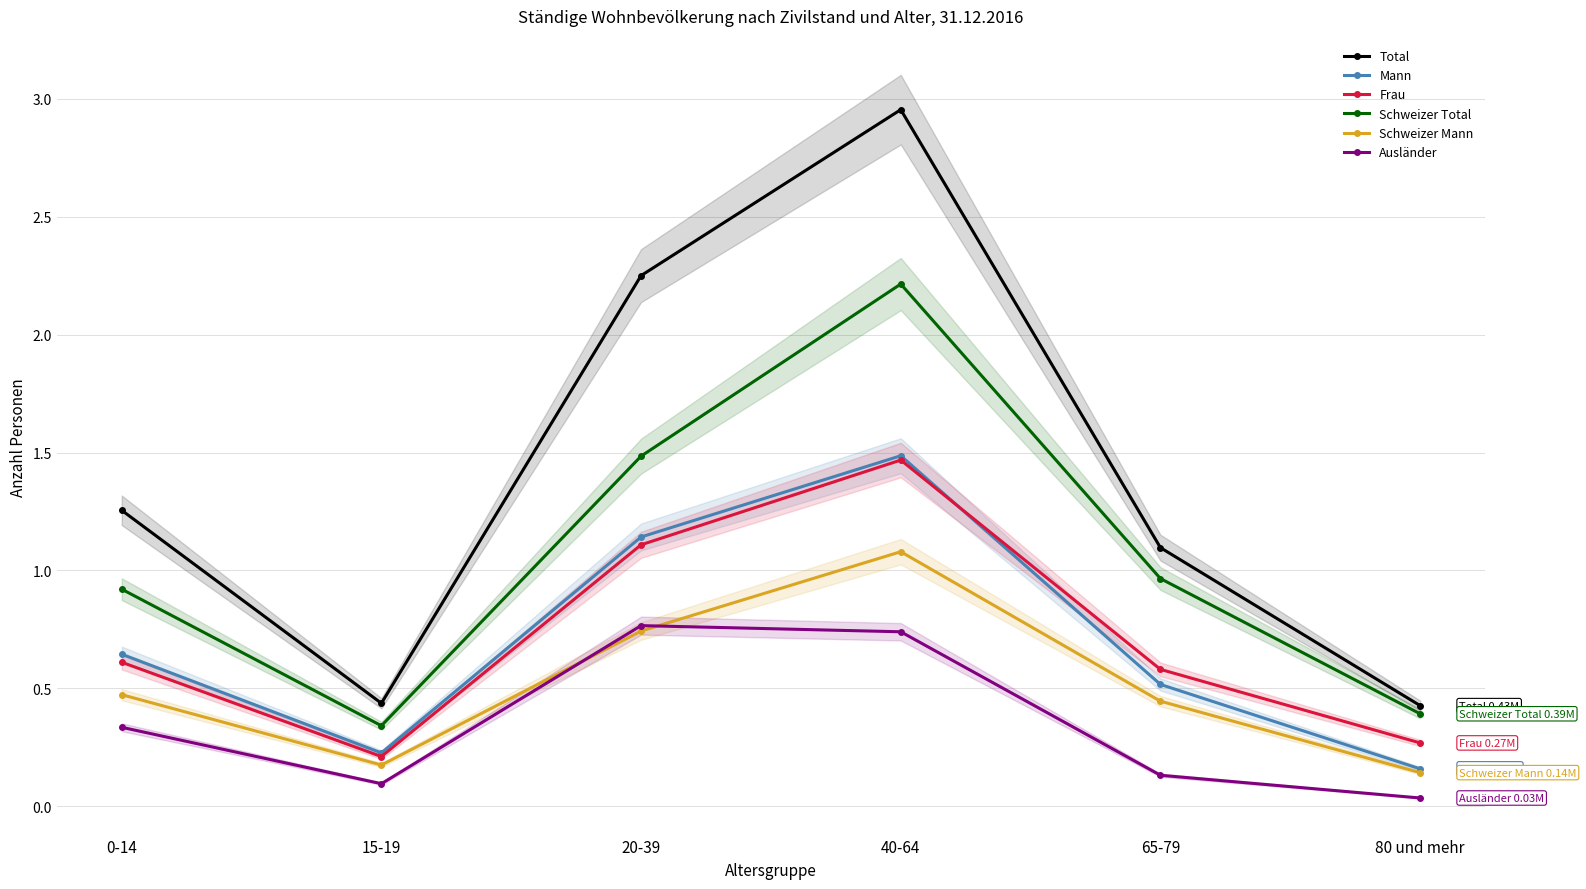

What is the label of the 1st point from the left?

0-14